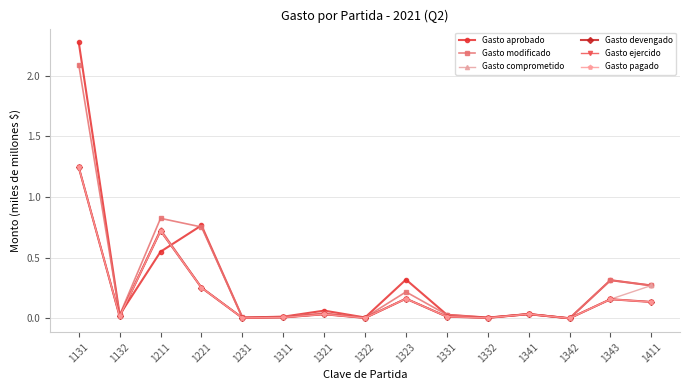

Reading left to right, list all the values displayed in this chart.

Gasto aprobado: 2.3	0.0	0.5	0.8	0.0	0.0	0.1	0.0	0.3	0.0	0.0	0.0	0.0	0.3	0.3
Gasto modificado: 2.1	0.0	0.8	0.8	0.0	0.0	0.0	0.0	0.2	0.0	0.0	0.0	0.0	0.3	0.3
Gasto comprometido: 1.2	0.0	0.7	0.3	0.0	0.0	0.0	0.0	0.2	0.0	0.0	0.0	0.0	0.2	0.3
Gasto devengado: 1.2	0.0	0.7	0.3	0.0	0.0	0.0	0.0	0.2	0.0	0.0	0.0	0.0	0.2	0.1
Gasto ejercido: 1.2	0.0	0.7	0.3	0.0	0.0	0.0	0.0	0.2	0.0	0.0	0.0	0.0	0.2	0.1
Gasto pagado: 1.2	0.0	0.7	0.3	0.0	0.0	0.0	0.0	0.2	0.0	0.0	0.0	0.0	0.2	0.1